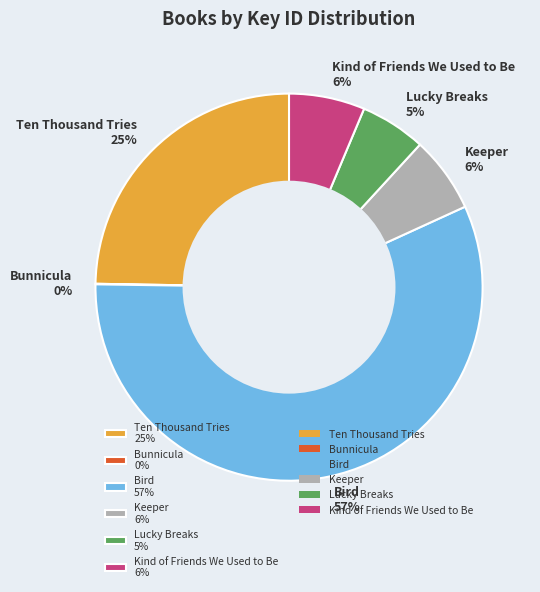

The Kind of Friends We Used to Be 6% slice represents 6% of the pie. True or false?

True